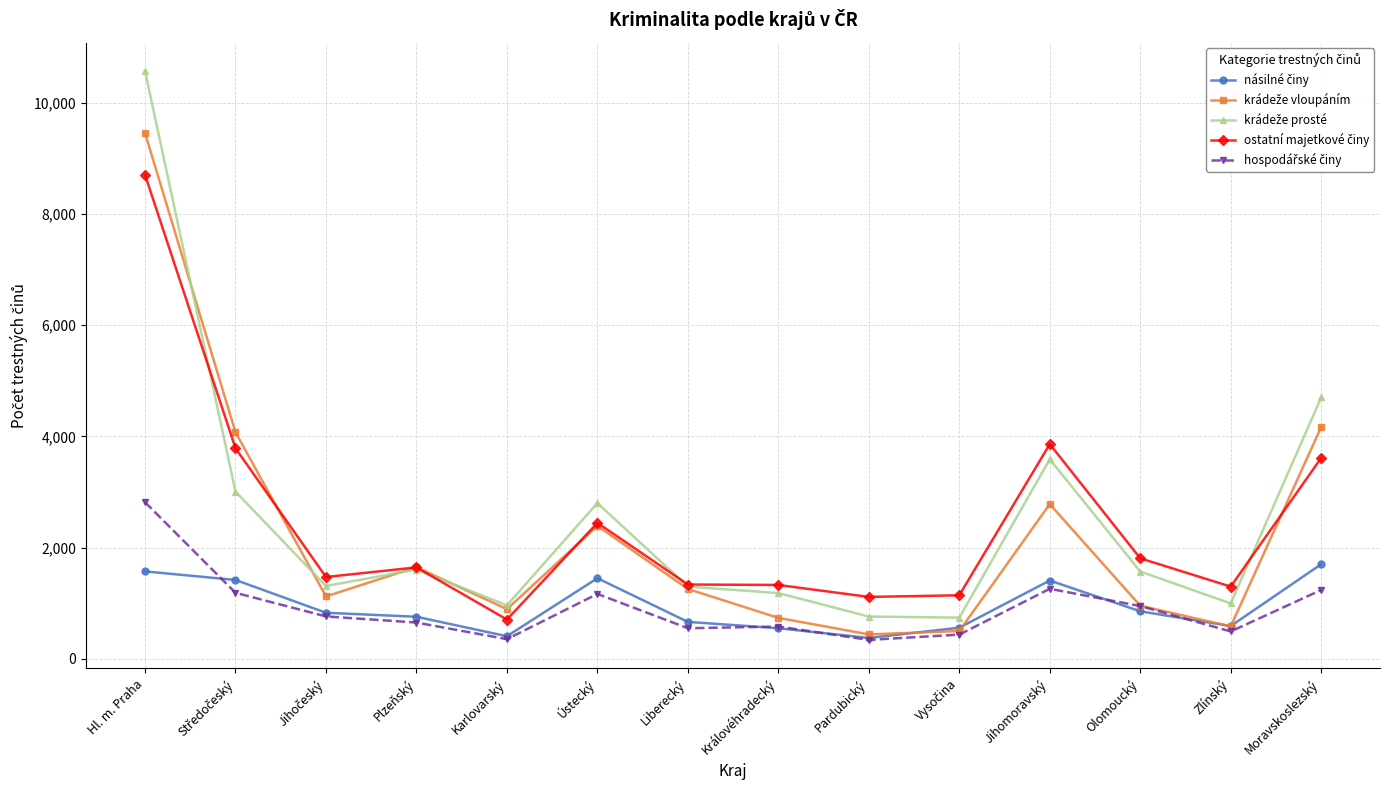

What is the spread (max minus min) of values at Pardubický?

773